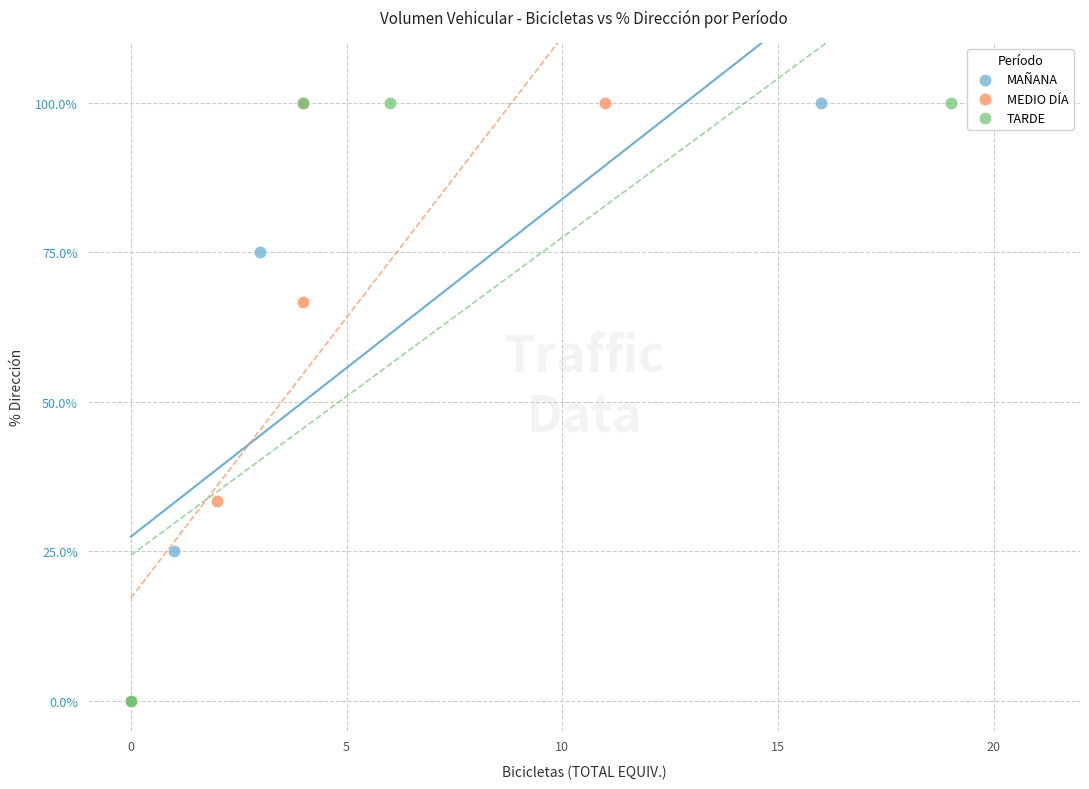

What are all the series names shown in the legend?

MAÑANA, MEDIO DÍA, TARDE